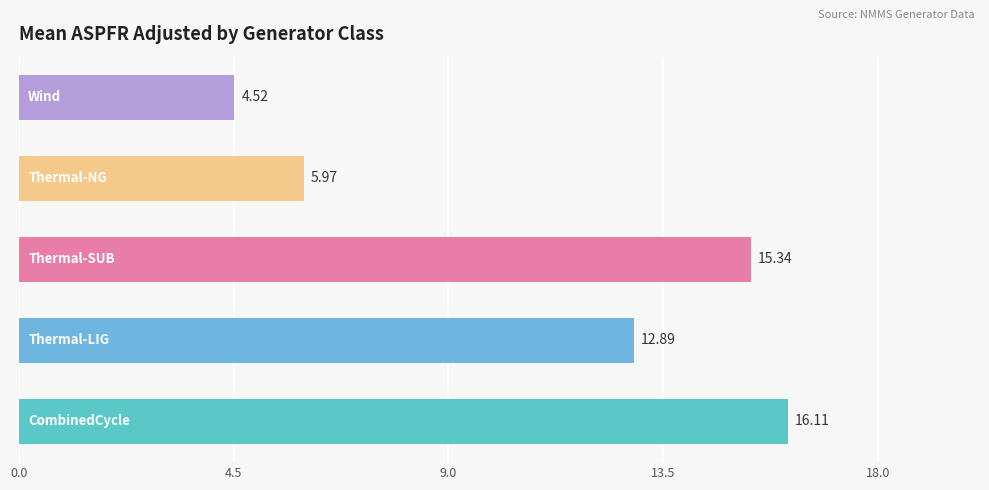

What is the difference between the maximum and minimum values?

11.6